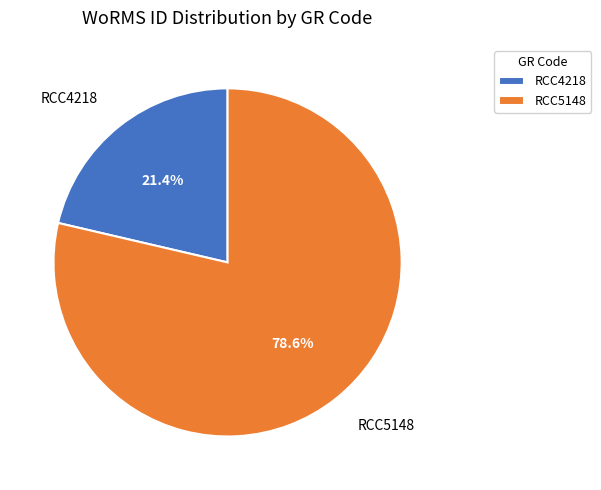

Combined, what portion of the pie is RCC4218 and RCC5148?

100.0%